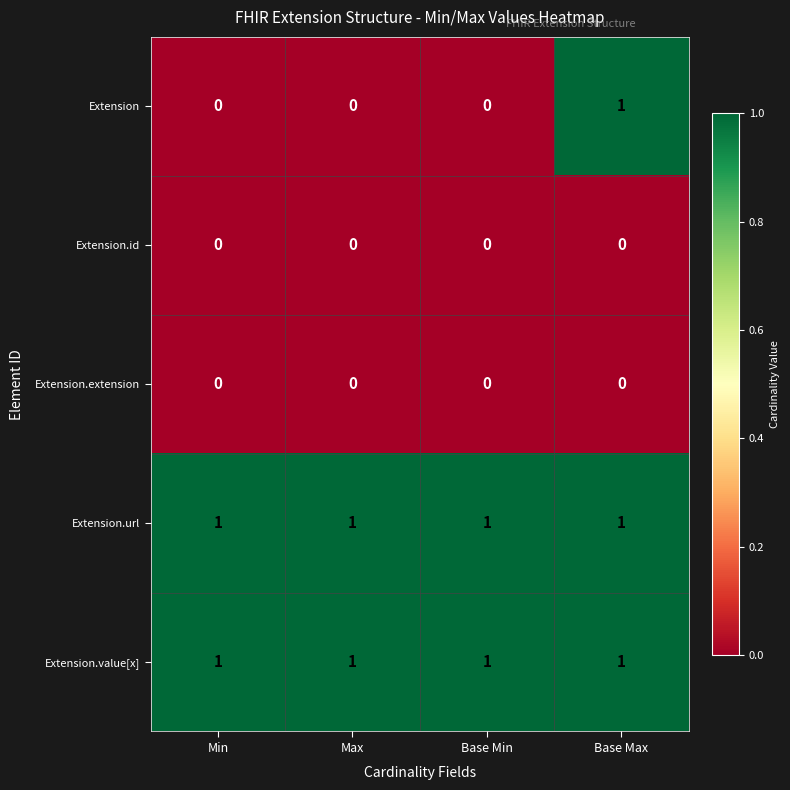

Between Base Min and Base Max, which series saw the biggest shift?

Extension